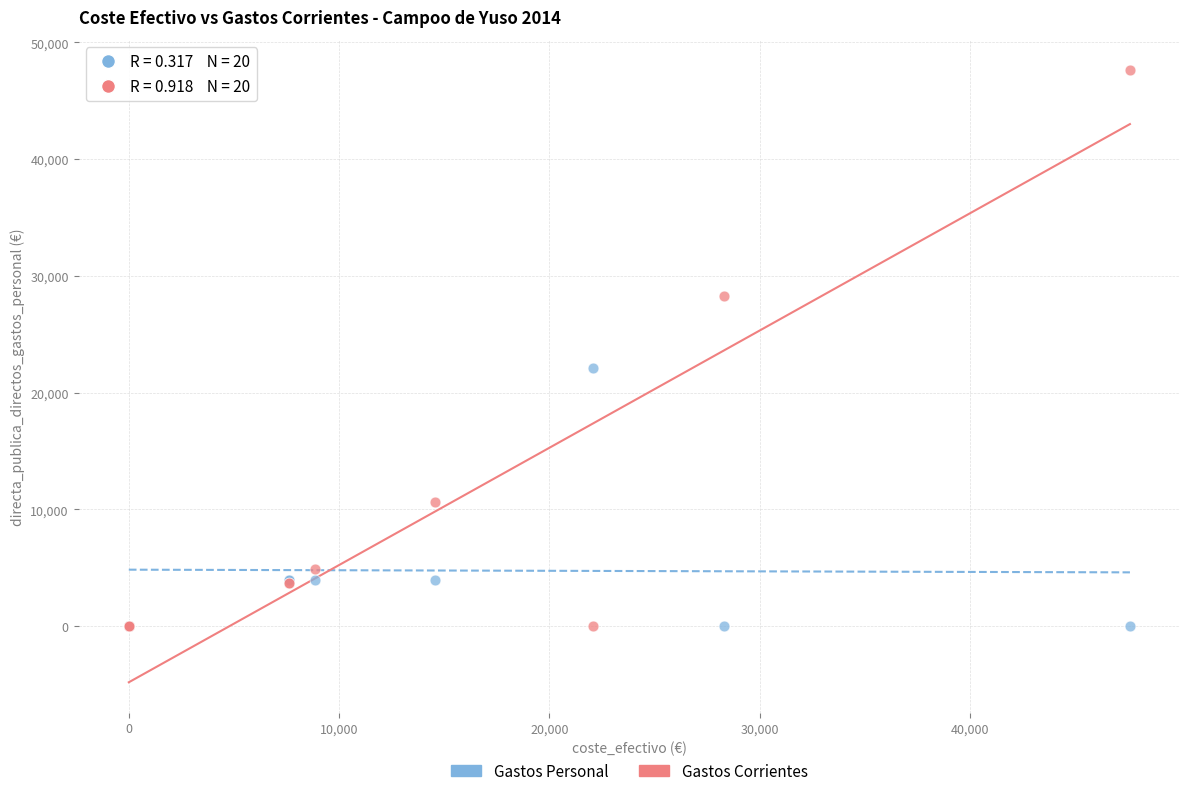

In the Gastos Corrientes series, what Y value is closest to 23797?

28306.5